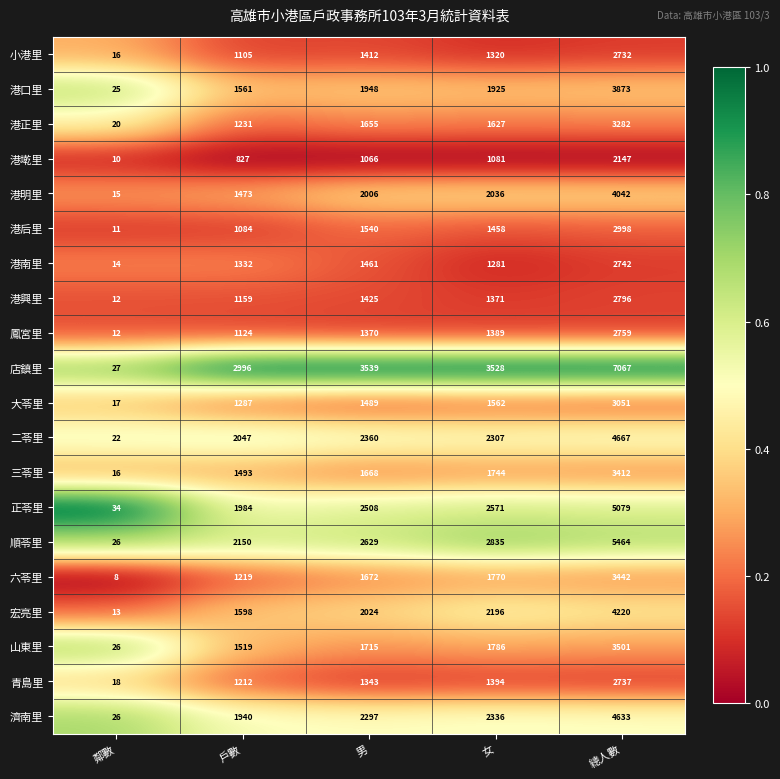

True or false: 正苓里 has a value of 2571 at 女.

True